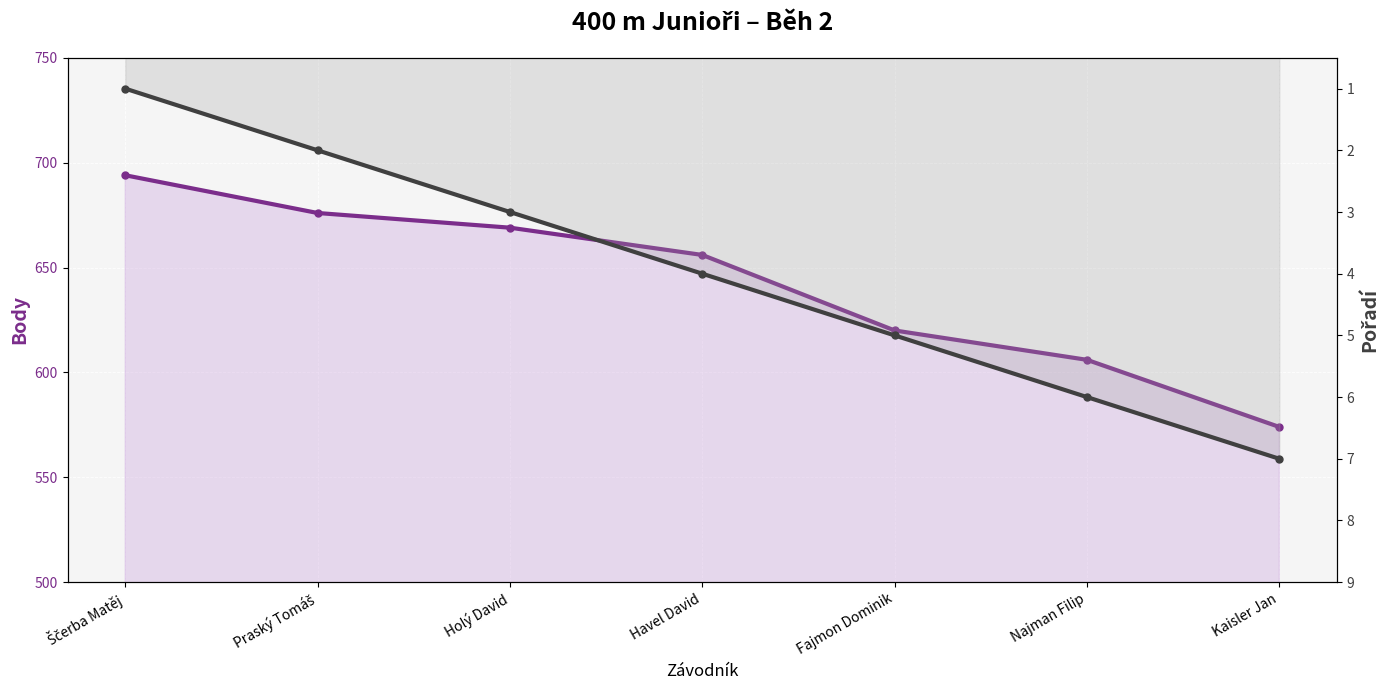

What are all the series names shown in the legend?

Body, Pořadí